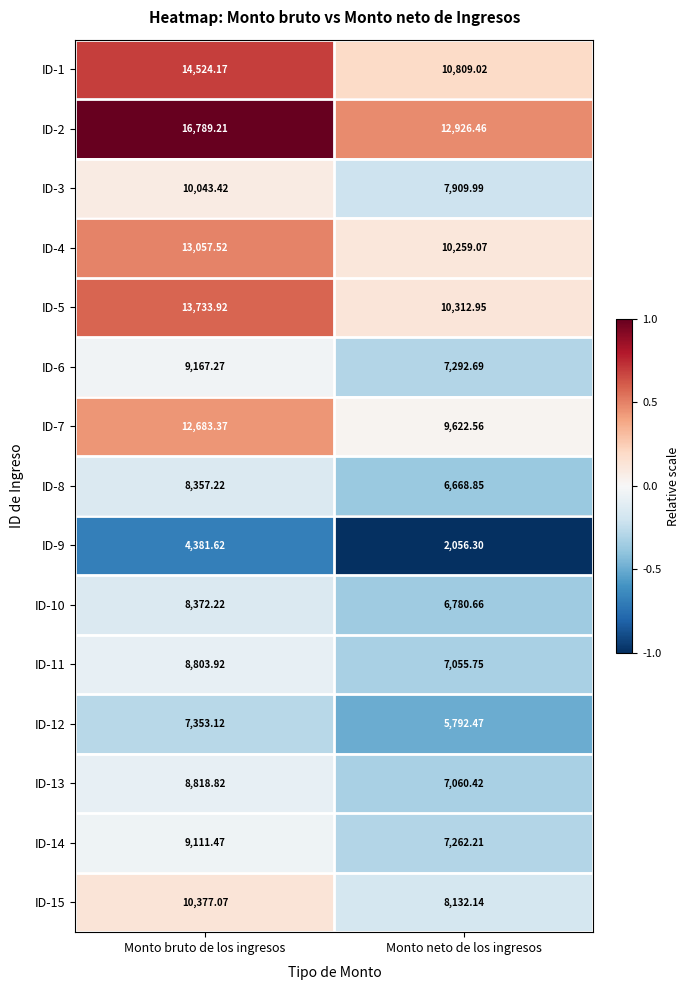

At which category does the chart reach its minimum across all series?

Monto neto de los ingresos